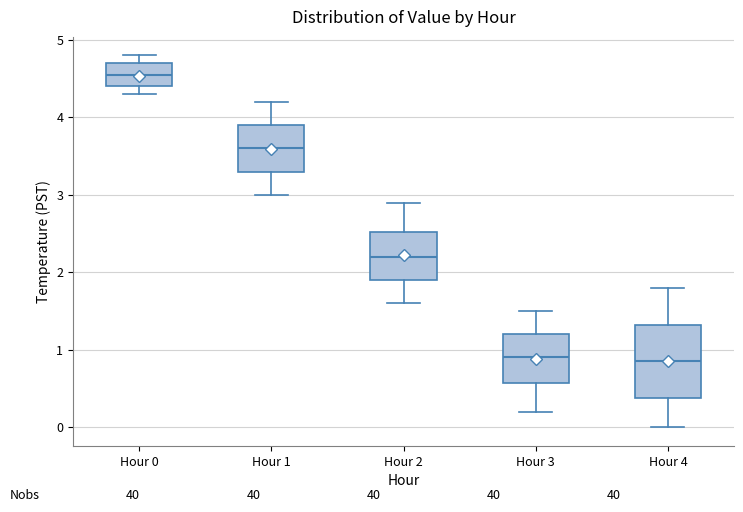

Reading left to right, transcribe this box plot: for each box, give where its median line is, the range the box spans, and where its two whiskers end, as read against the y-axis. The values are not printed on the chart, so give them approximately, as read against the axis.

Hour 0: median 4.6, box 4.4 to 4.7, whiskers 4.3 to 4.8
Hour 1: median 3.6, box 3.3 to 3.9, whiskers 3.0 to 4.2
Hour 2: median 2.2, box 1.9 to 2.5, whiskers 1.6 to 2.9
Hour 3: median 0.9, box 0.6 to 1.2, whiskers 0.2 to 1.5
Hour 4: median 0.9, box 0.4 to 1.3, whiskers 0.0 to 1.8